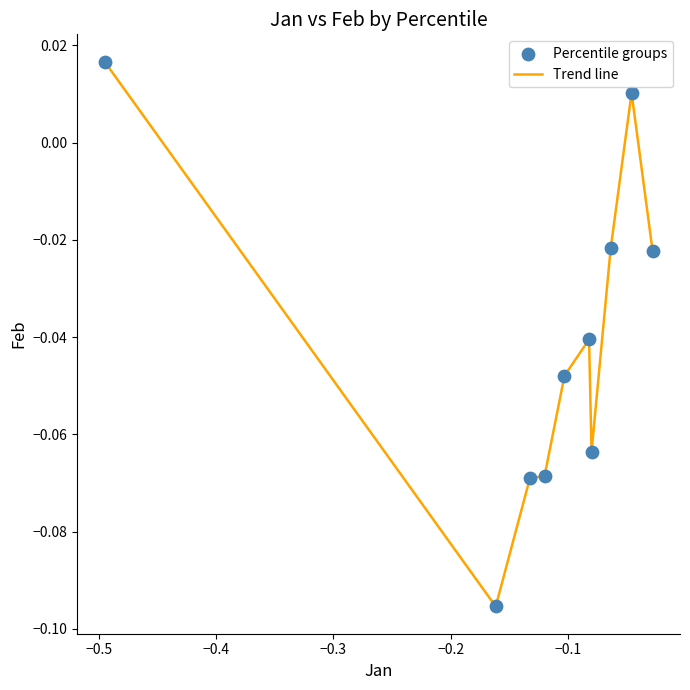

How many lines are shown in the chart?

1